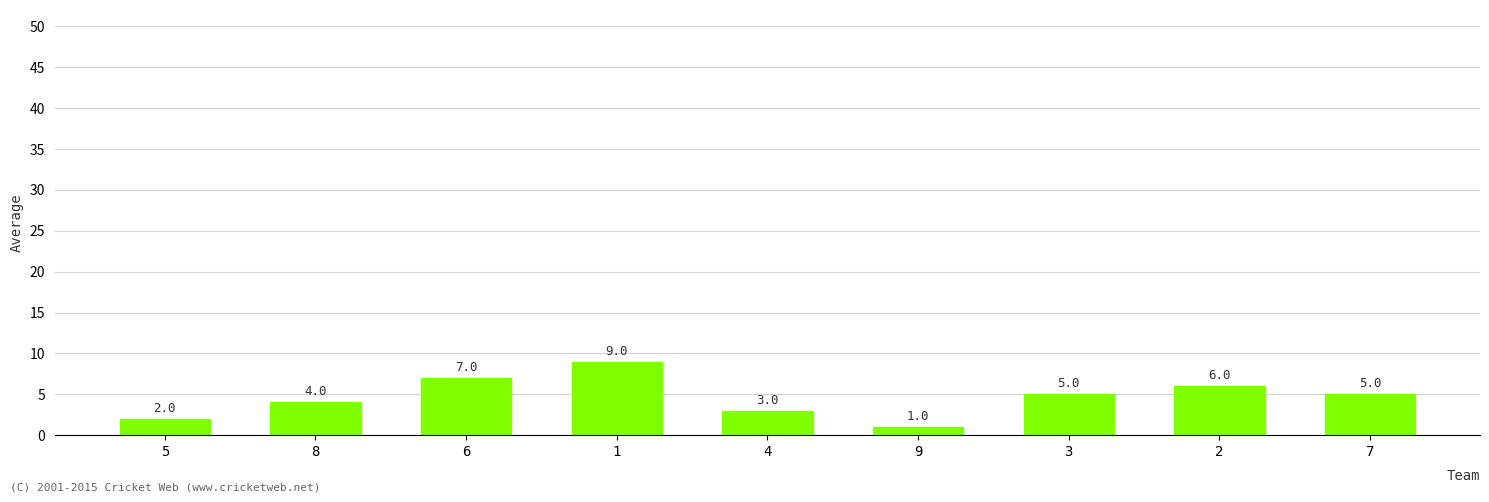

What value does the data have at 5?

2